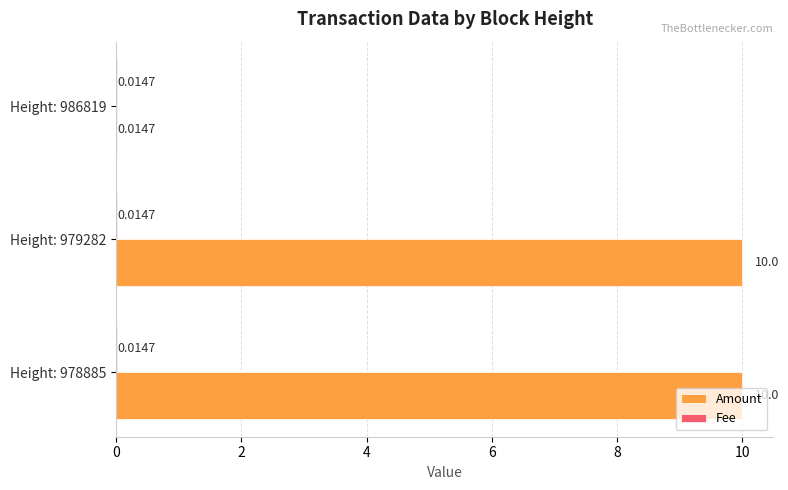

What is the sum of all Amount values?

20.0